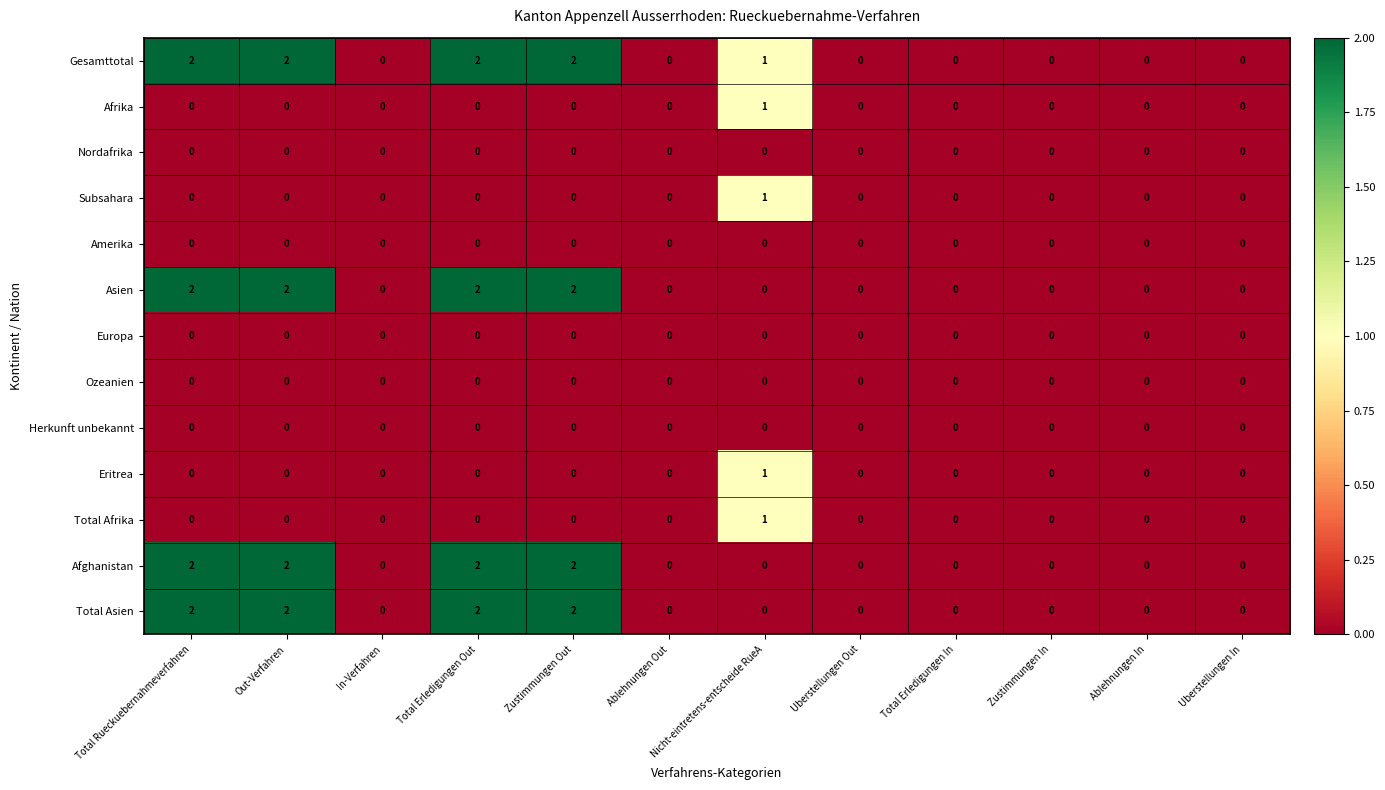

The value of Herkunft unbekannt at Total Erledigungen In is 0. True or false?

True